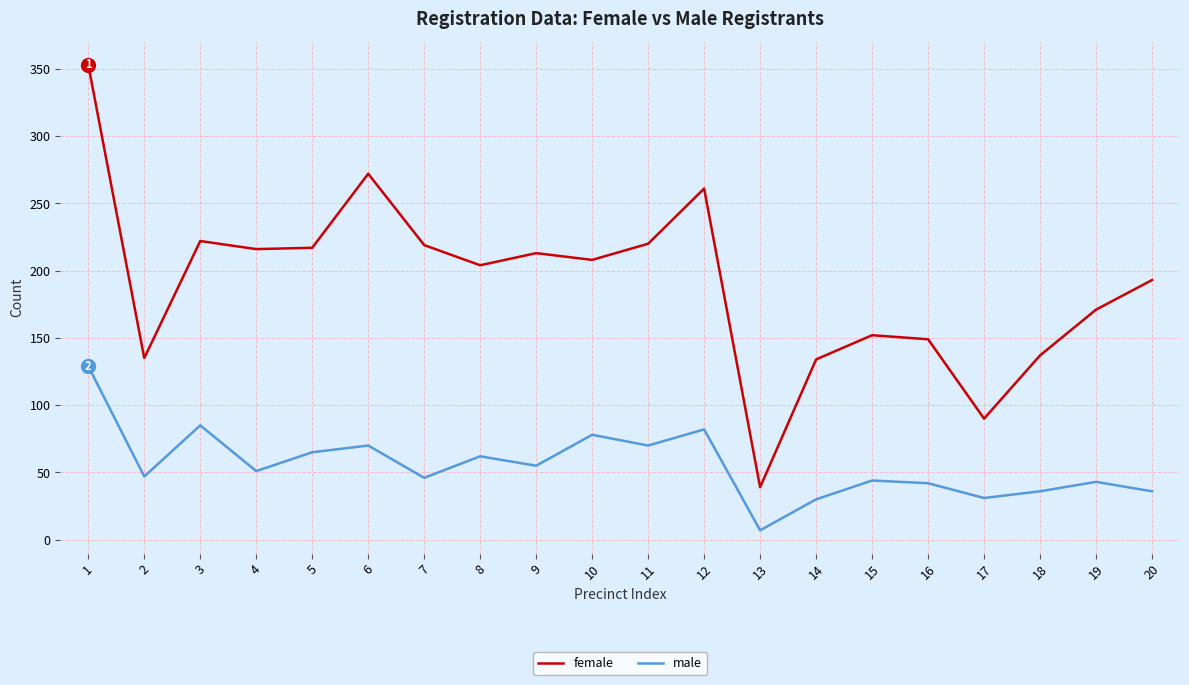

At which label is female closest to 196?

20